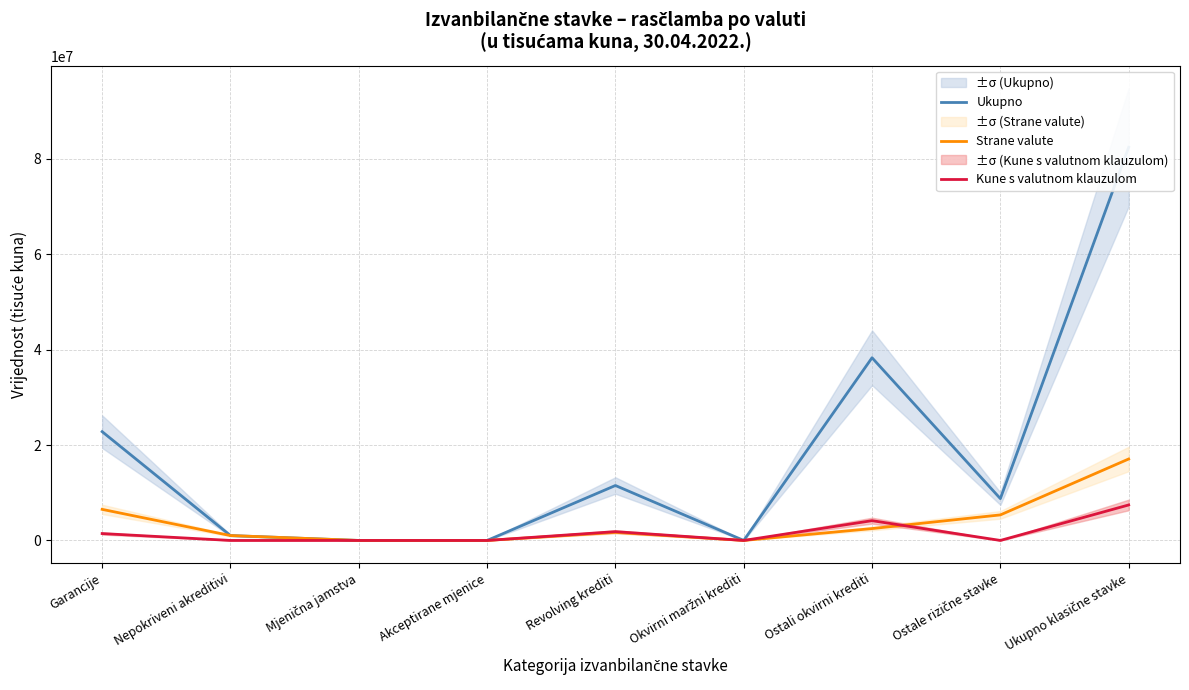

The value of Strane valute at Nepokriveni akreditivi is 1026049. True or false?

True